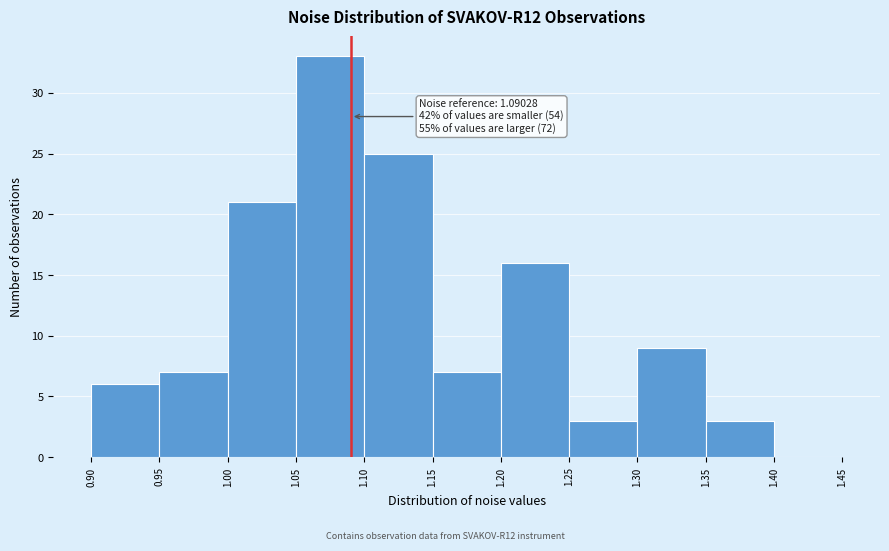

Over which range of the x-axis is the bar tallest?

1.05 to 1.10